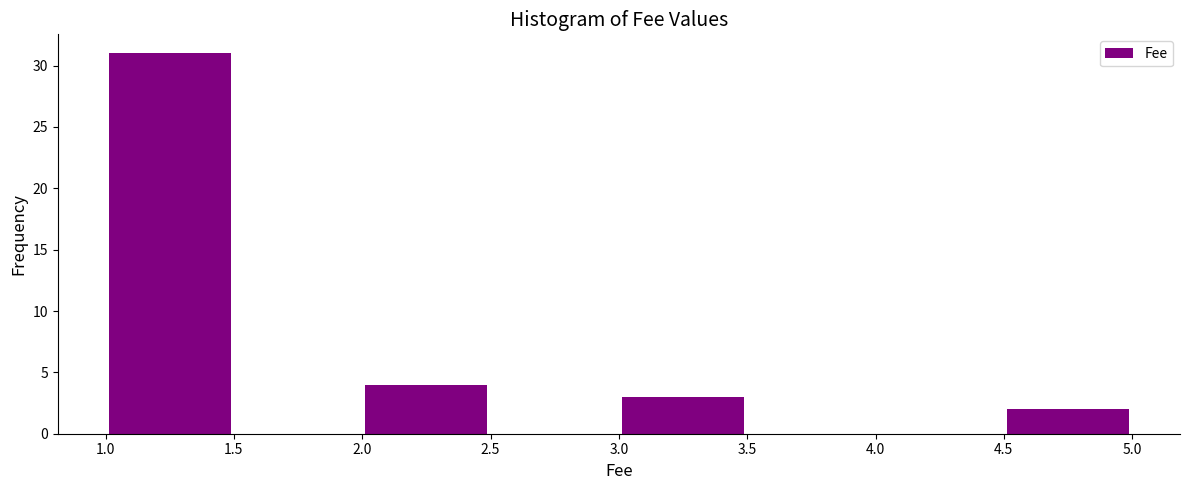

Reading left to right, transcribe this chart: for each bar, give the range it covers on the x-axis and its height. The values are not printed on the chart, so give them approximately, as read against the axis.

1.0 to 1.5: 31
1.5 to 2.0: 0
2.0 to 2.5: 4
2.5 to 3.0: 0
3.0 to 3.5: 3
3.5 to 4.0: 0
4.0 to 4.5: 0
4.5 to 5.0: 2